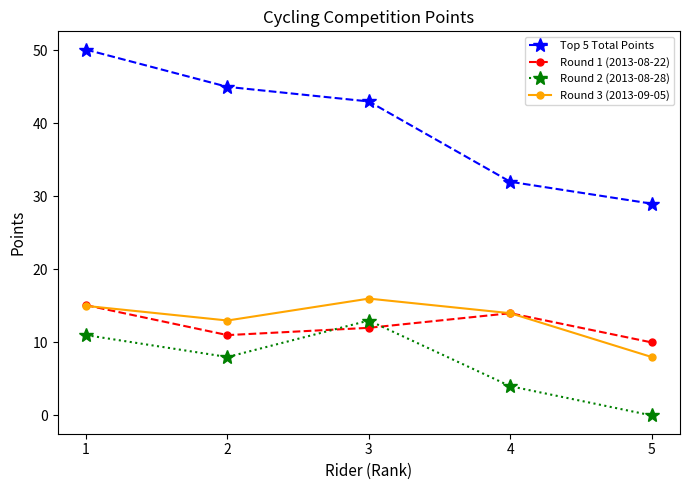

Is the value of Round 3 (2013-09-05) at 4 greater than the value of Round 2 (2013-08-28) at 4?

Yes